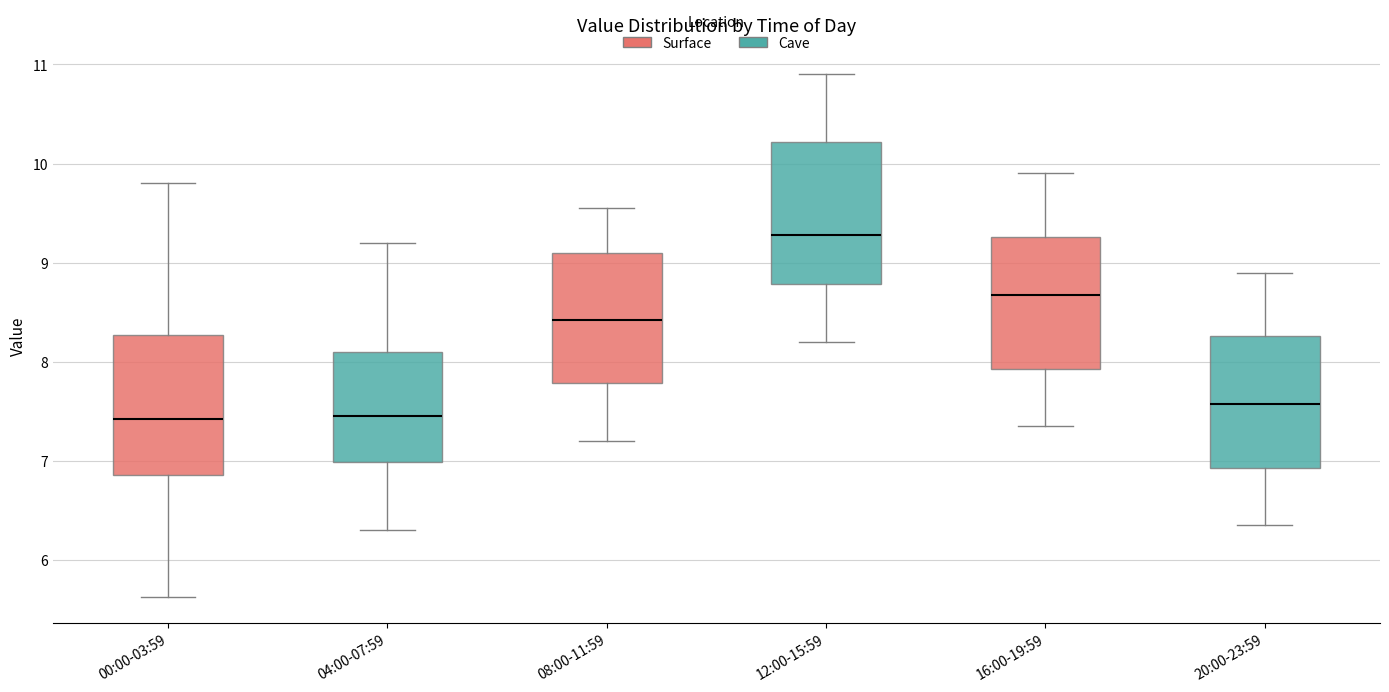

Reading left to right, transcribe this box plot: for each box, give where its median line is, the range the box spans, and where its two whiskers end, as read against the y-axis. The values are not printed on the chart, so give them approximately, as read against the axis.

00:00-03:59: median 7.4, box 6.9 to 8.3, whiskers 5.6 to 9.8
04:00-07:59: median 7.5, box 7.0 to 8.1, whiskers 6.3 to 9.2
08:00-11:59: median 8.4, box 7.8 to 9.1, whiskers 7.2 to 9.6
12:00-15:59: median 9.3, box 8.8 to 10.2, whiskers 8.2 to 10.9
16:00-19:59: median 8.7, box 7.9 to 9.3, whiskers 7.4 to 9.9
20:00-23:59: median 7.6, box 6.9 to 8.3, whiskers 6.4 to 8.9